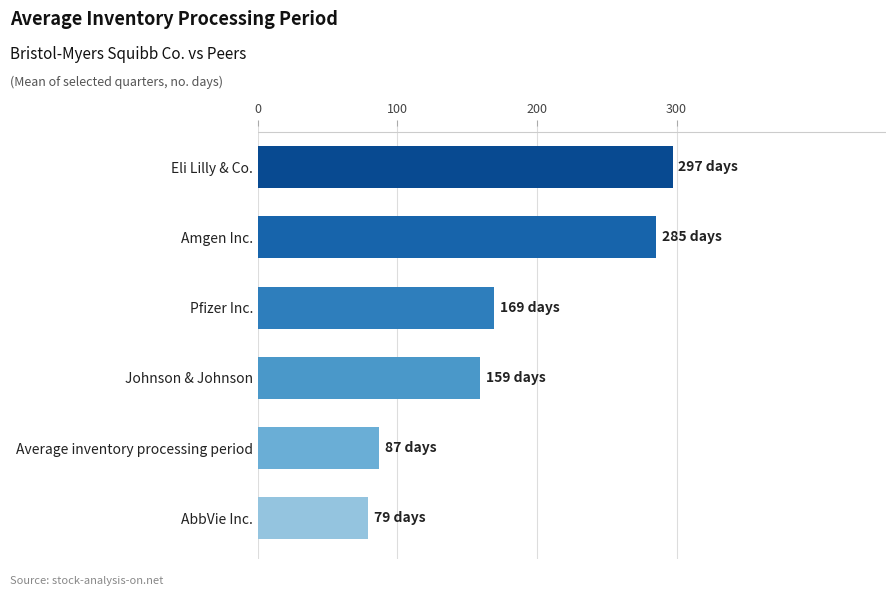

What is the label of the 6th bar from the bottom?

Eli Lilly & Co.